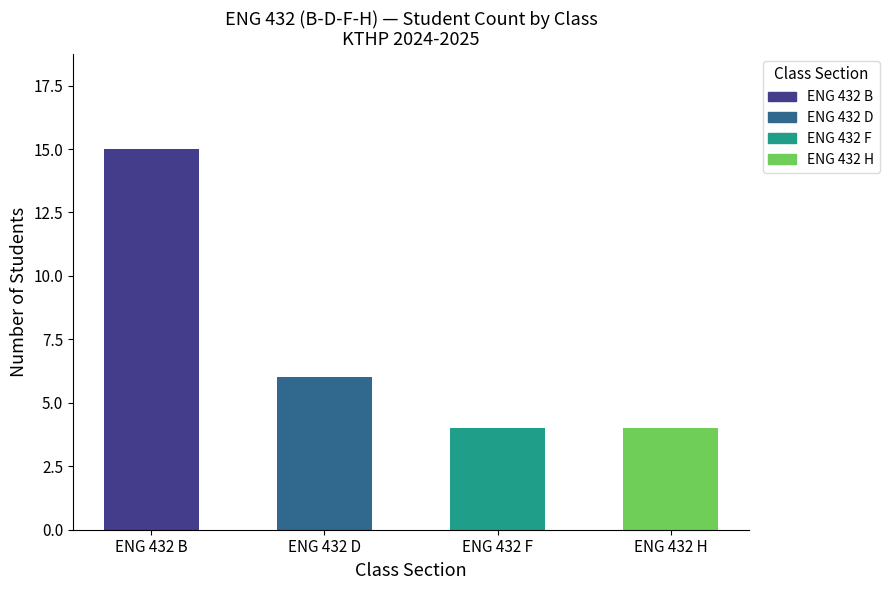

How many data points are less than 6?

2